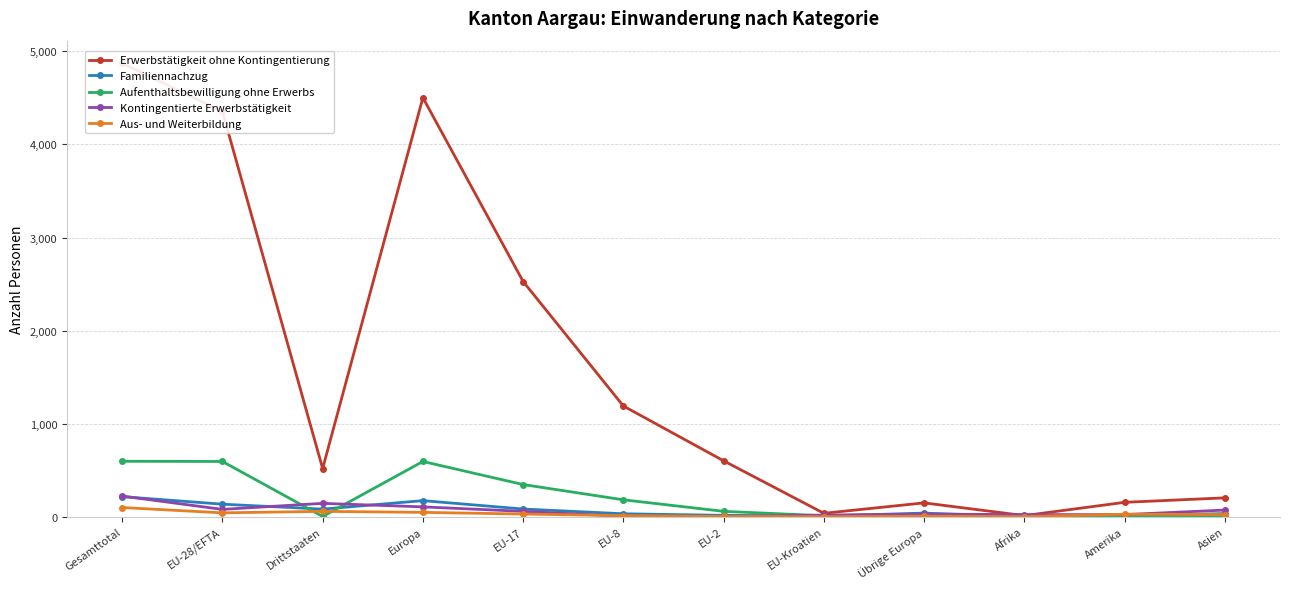

What is the label of the 4th point from the right?

Übrige Europa